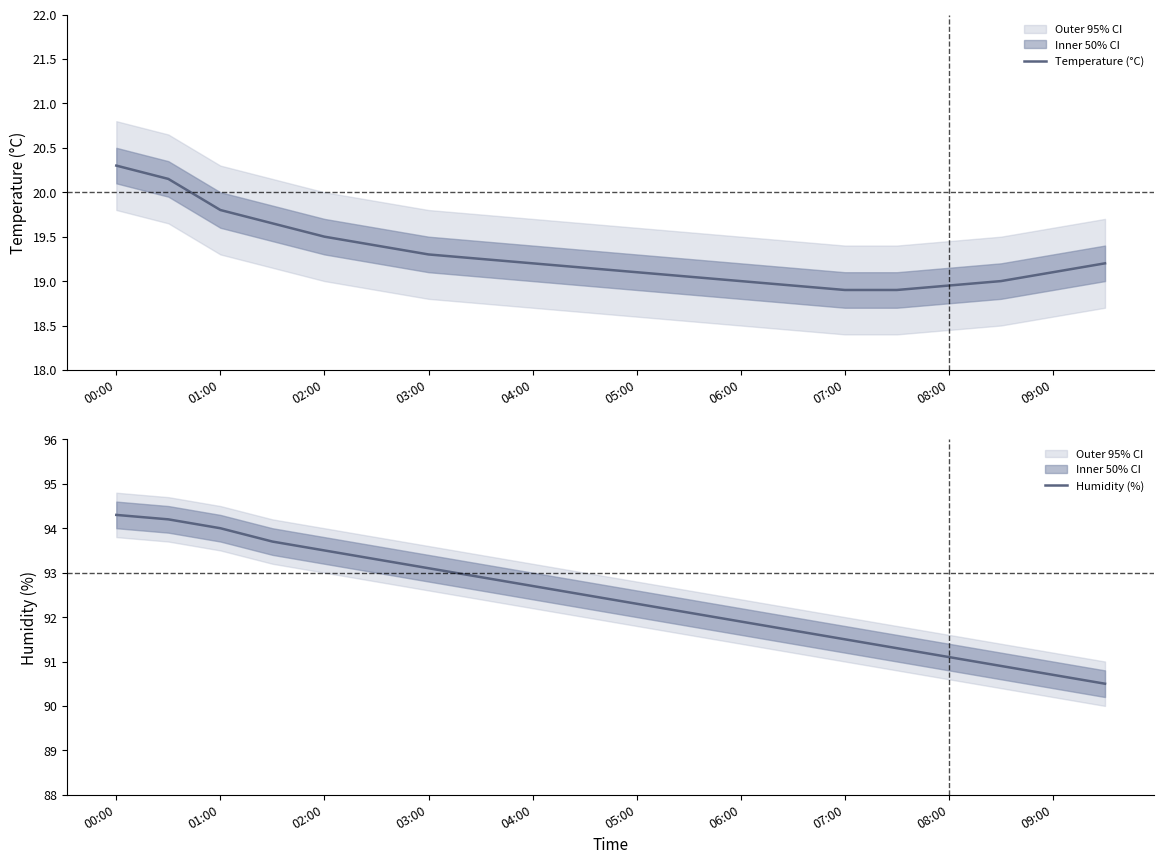

True or false: temperature has more than 2 points higher than both neighbors.

False